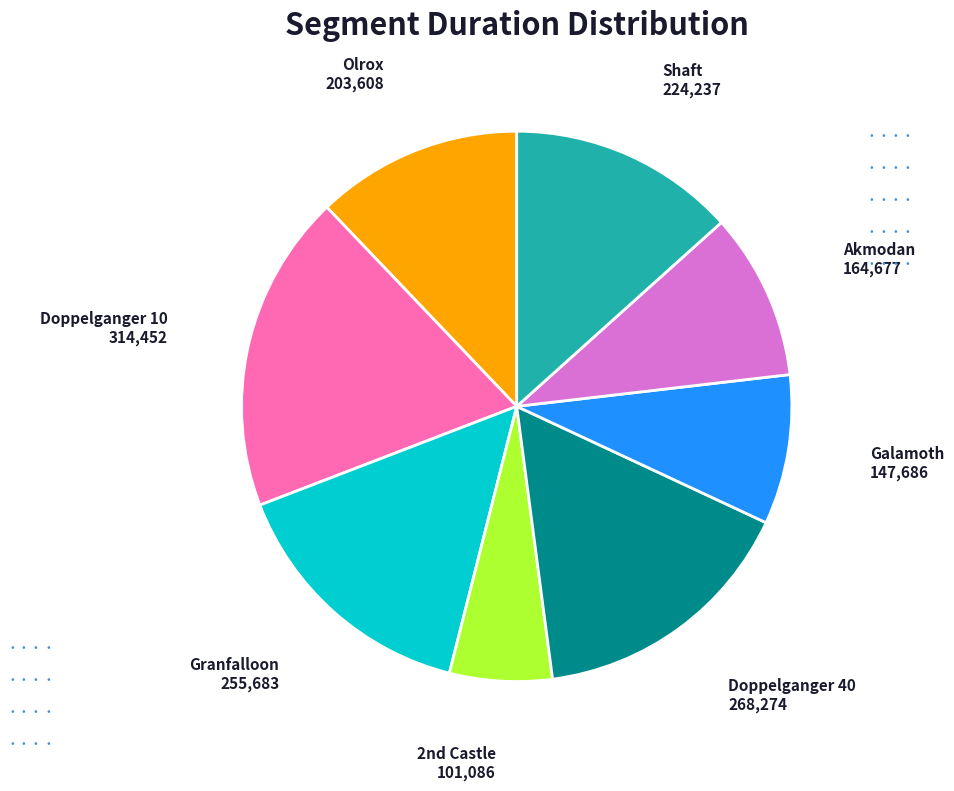

Is there any slice that represents more than half of the pie?

No